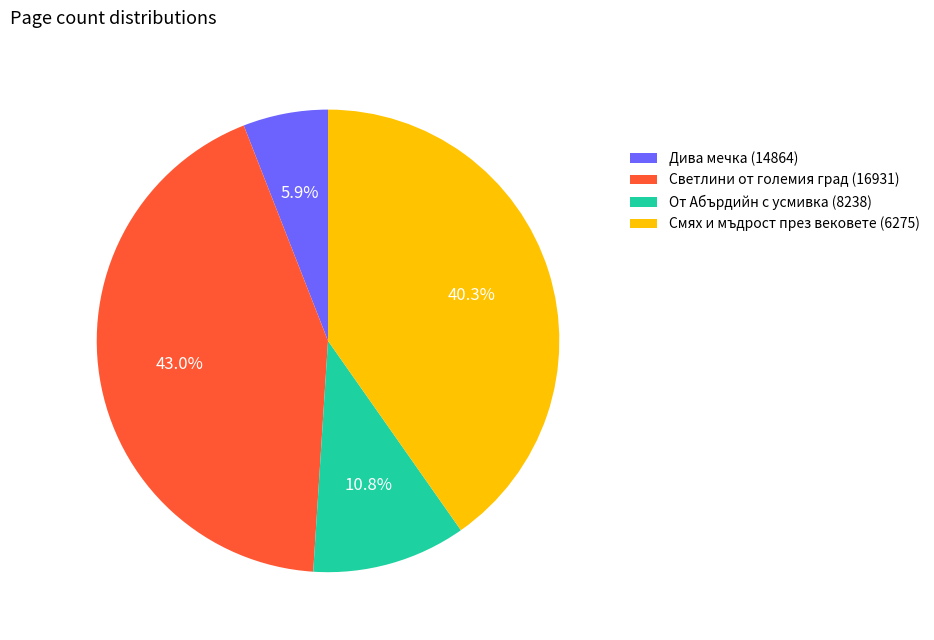

To the nearest percent, what portion does Дива мечка (14864) represent?

6%